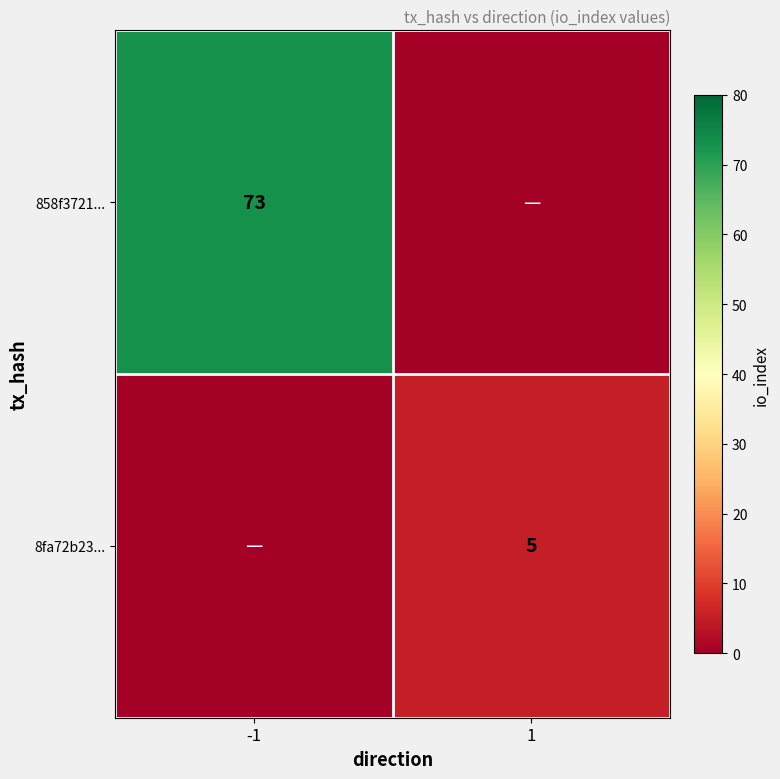

The value of 8fa72b23... at 1 is 5. True or false?

True